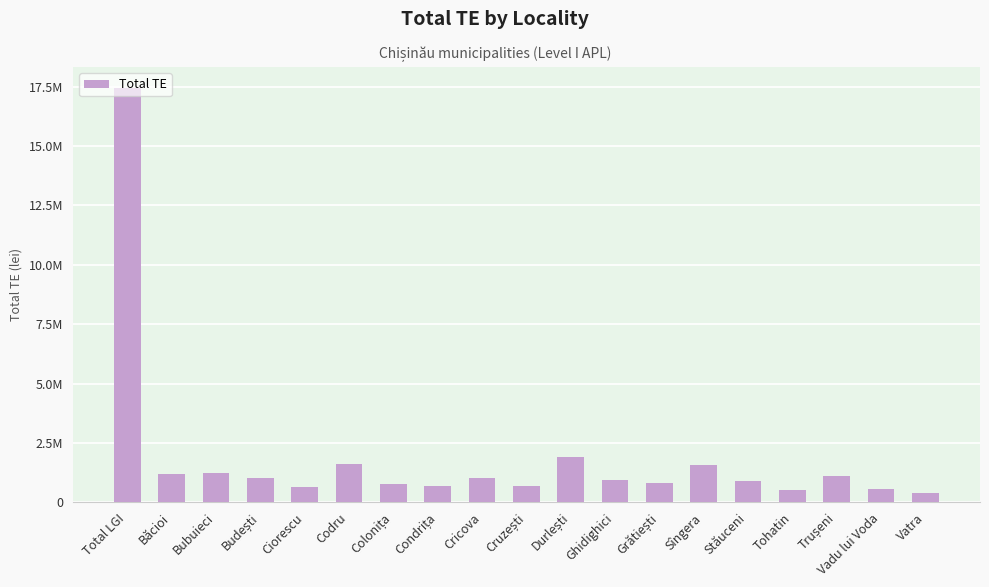

Are the bars horizontal?

No